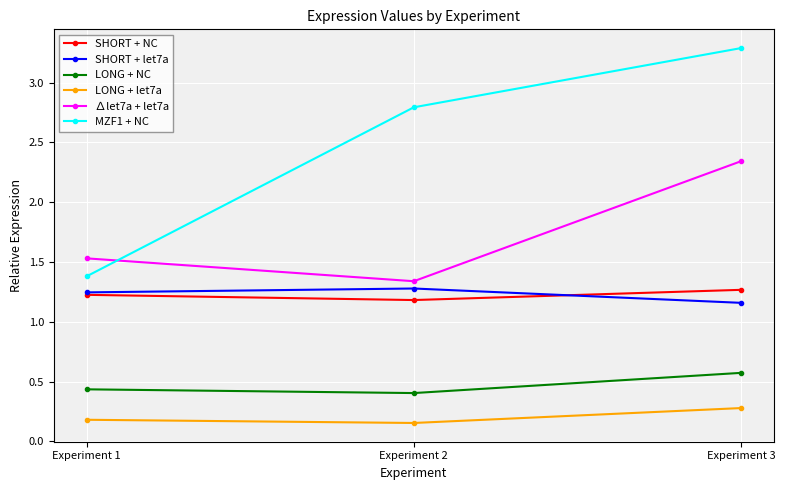

What is the difference between the highest and lowest values at Experiment 2?

2.6